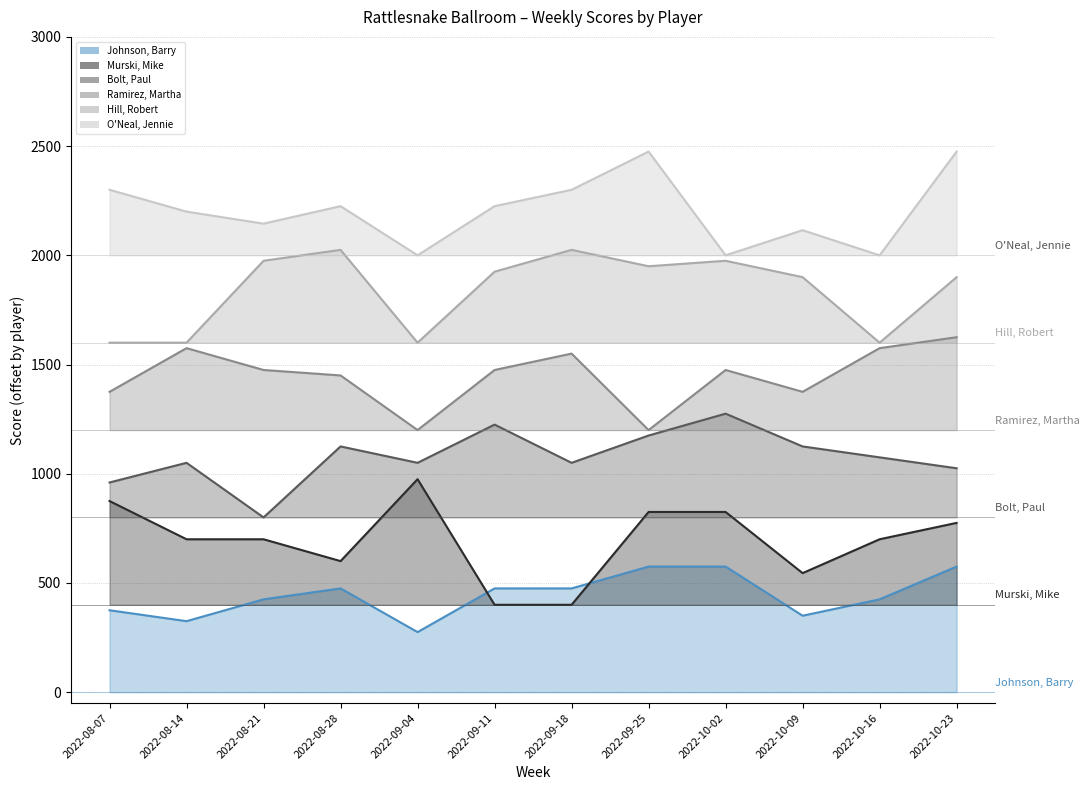

What is the sum of all Hill, Robert values?

22075